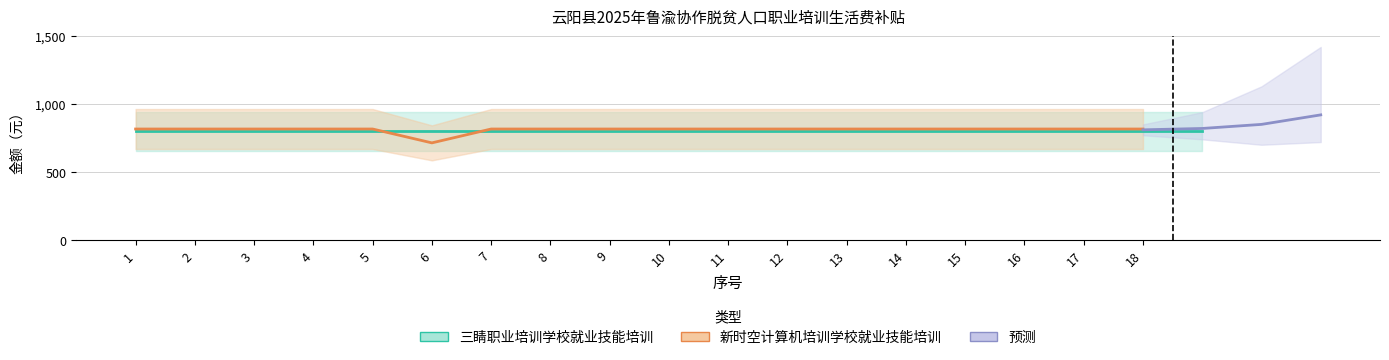

Reading left to right, extract all data points from this chart.

816	816	816	816	816	714	816	816	816	816	816	816	816	816	816	816	816	816